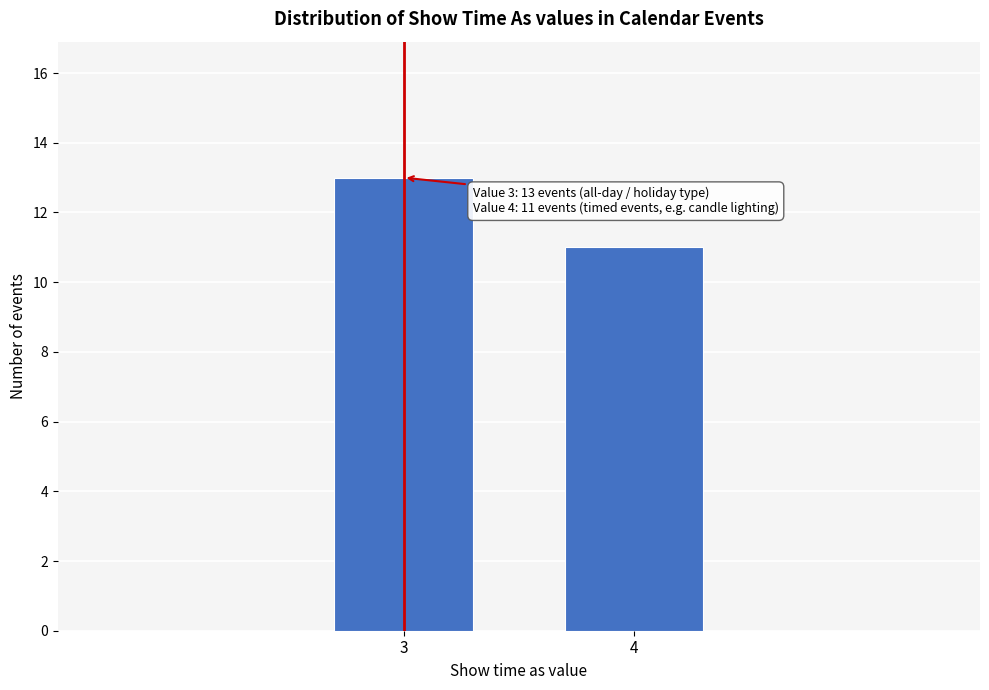

Reading right to left, list all the values displayed in this chart.

11	13